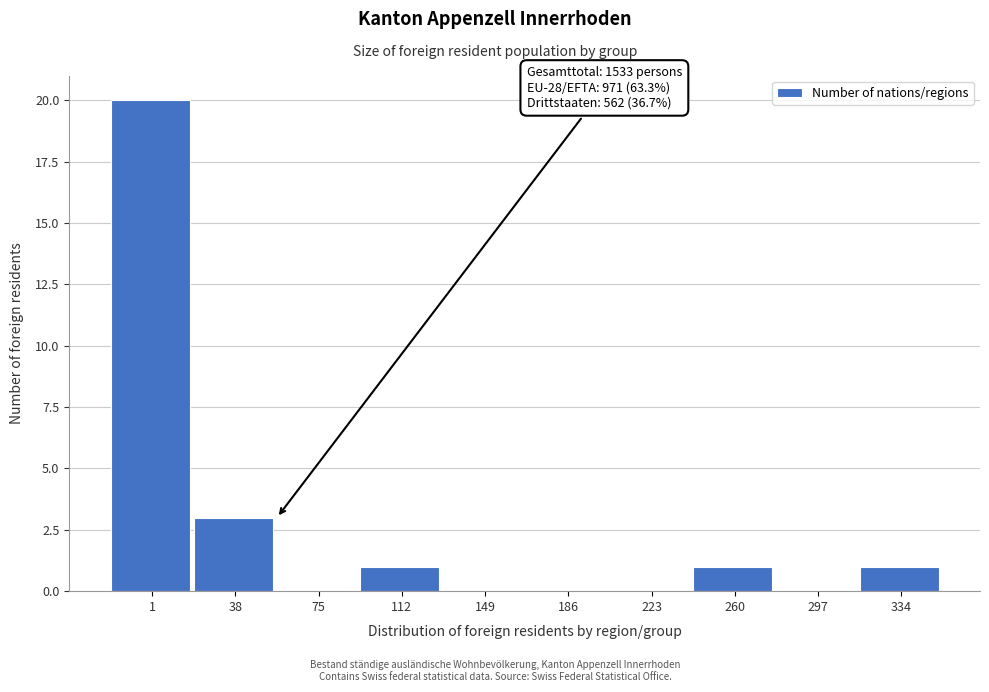

Reading left to right, transcribe all the data shown in this chart.

1=20	38=3	75=0	112=1	149=0	186=0	223=0	260=1	297=0	334=1